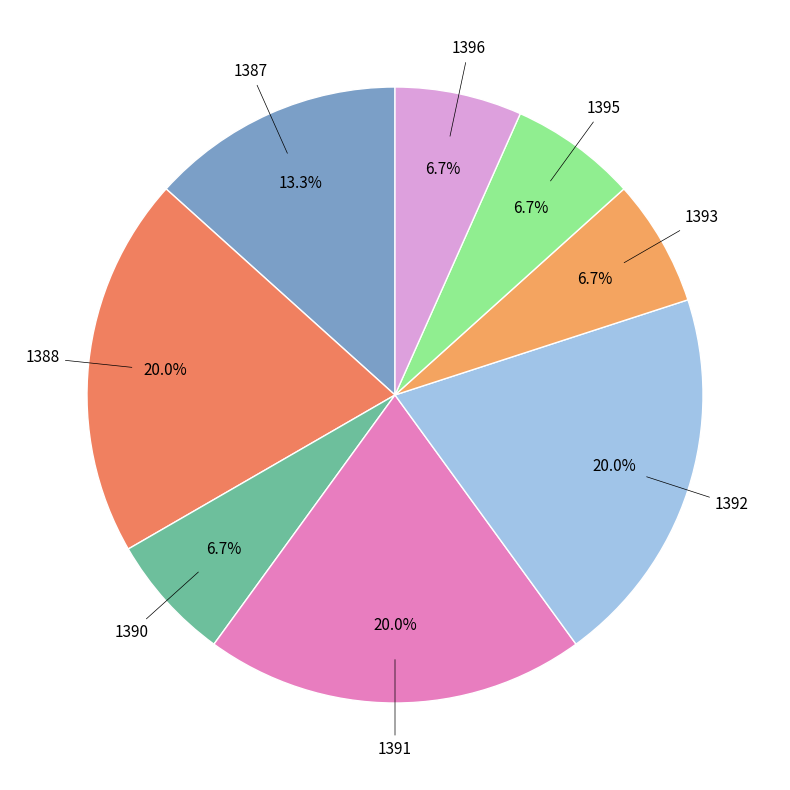

Between 1390 and 1388, which is larger?

1388